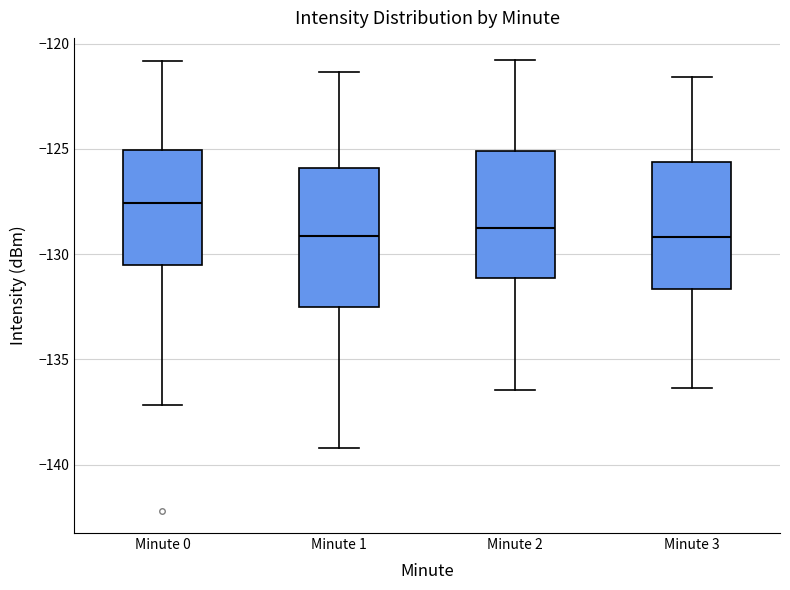

Reading left to right, transcribe this box plot: for each box, give where its median line is, the range the box spans, and where its two whiskers end, as read against the y-axis. The values are not printed on the chart, so give them approximately, as read against the axis.

Minute 0: median -127.5, box -130.5 to -125.0, whiskers -137.0 to -121.0
Minute 1: median -129.0, box -132.5 to -126.0, whiskers -139.0 to -121.5
Minute 2: median -128.5, box -131.0 to -125.0, whiskers -136.5 to -121.0
Minute 3: median -129.0, box -131.5 to -125.5, whiskers -136.5 to -121.5